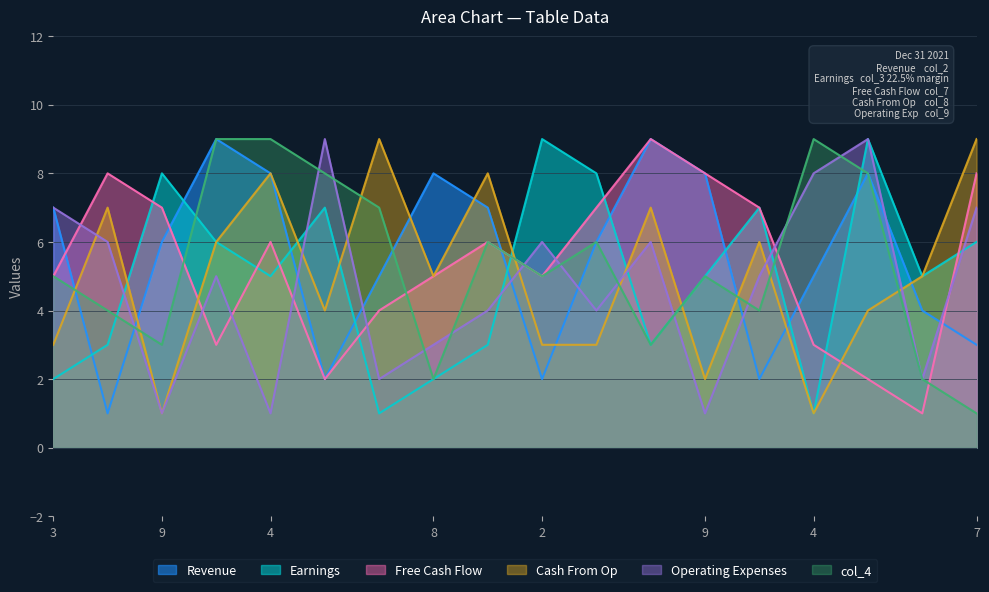

What is the label of the 7th point from the left?

6